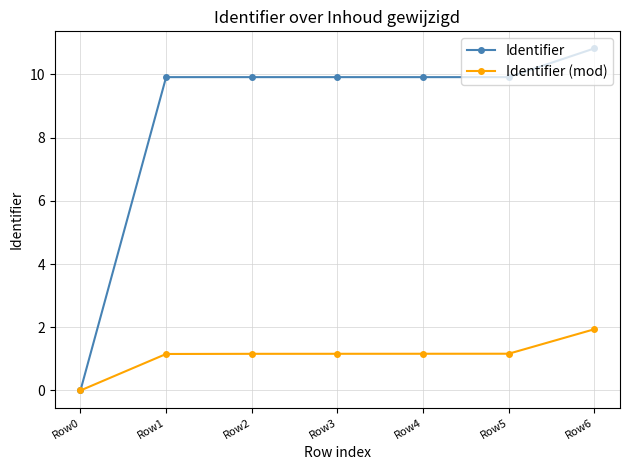

How many data points in Identifier (mod) are above 1?

6